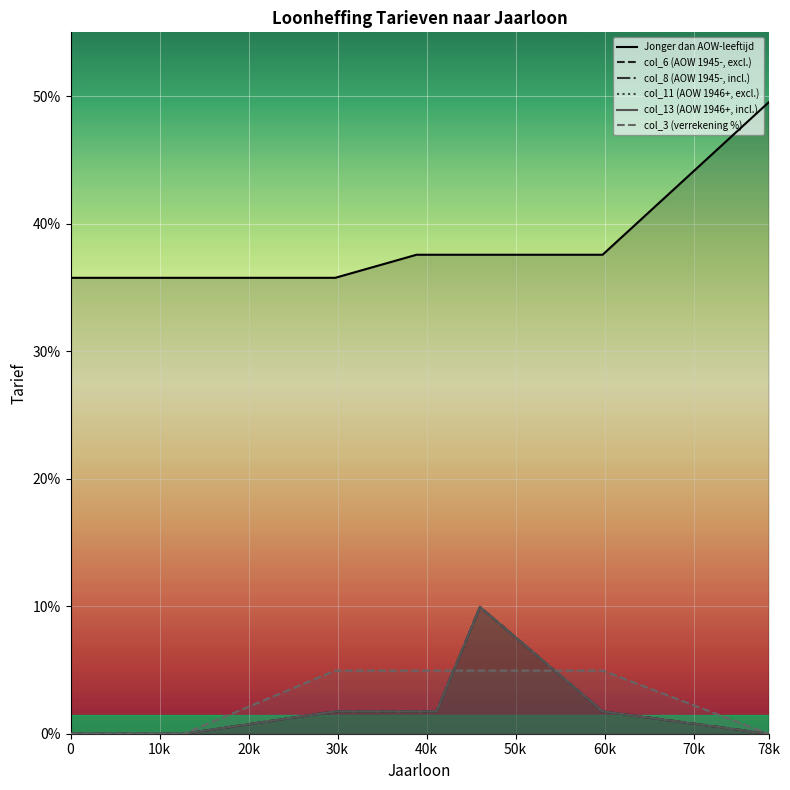

What is the sum of all Jonger dan AOW-leeftijd values?

3.8